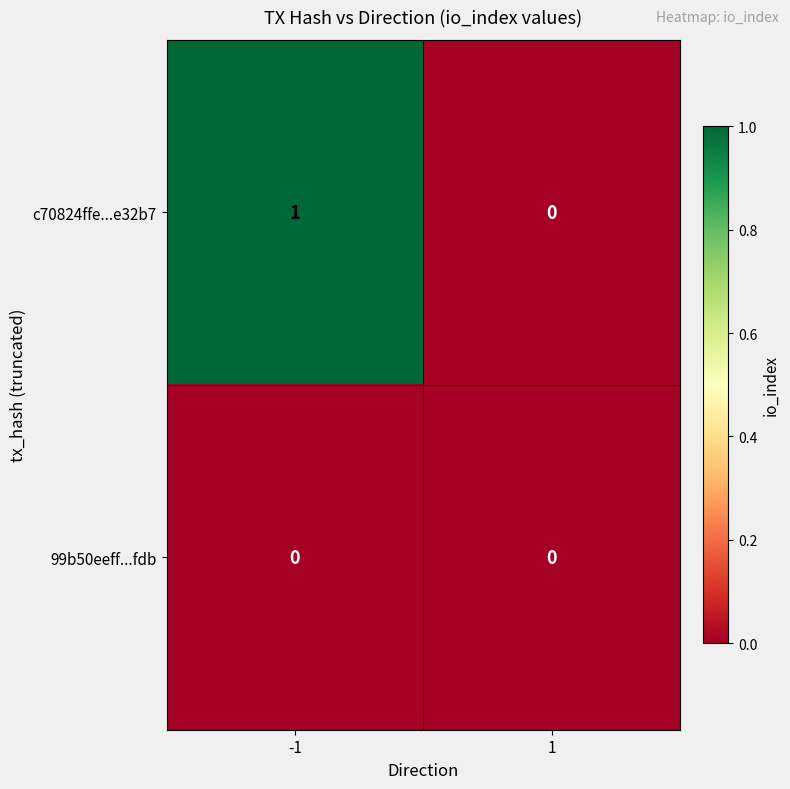

Which series has the largest total across all categories?

c70824ffe...e32b7